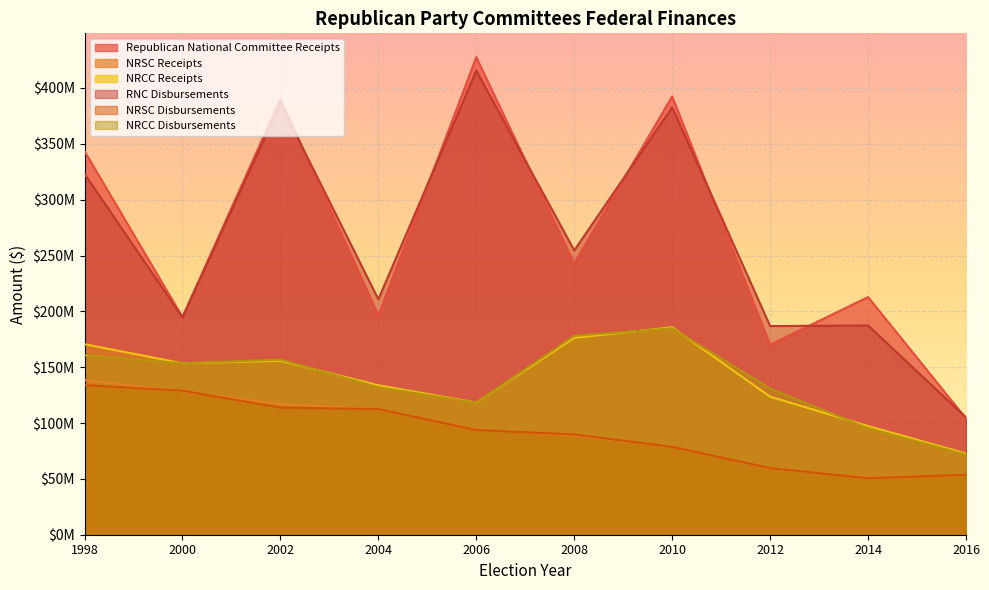

What is the sum of the NRSC Disbursements values at 2004 and 2000?

241481736.8